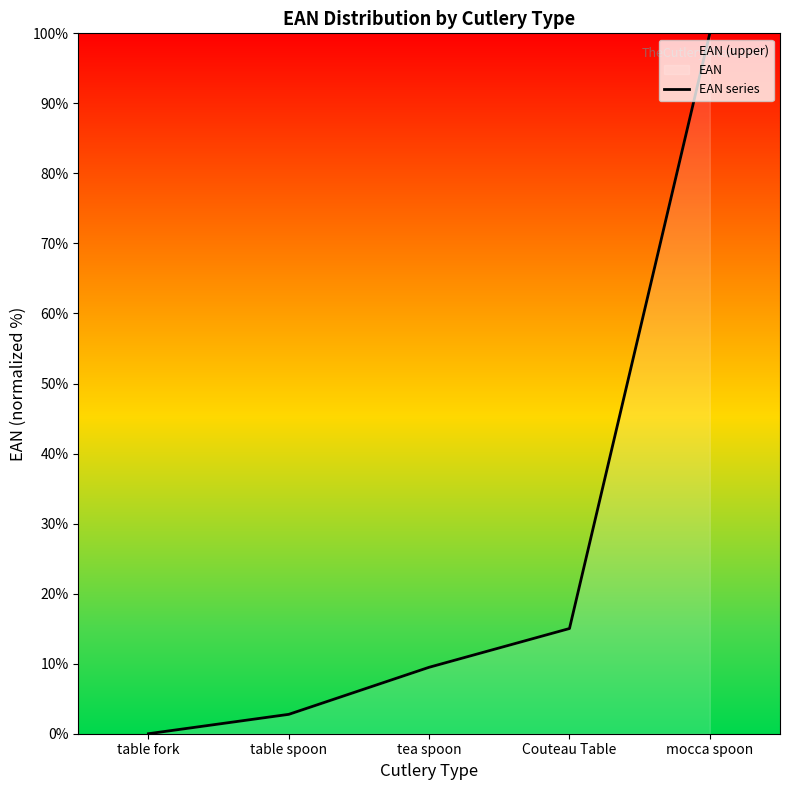

List the labels in order of value, largest first.

mocca spoon, Couteau Table, tea spoon, table spoon, table fork